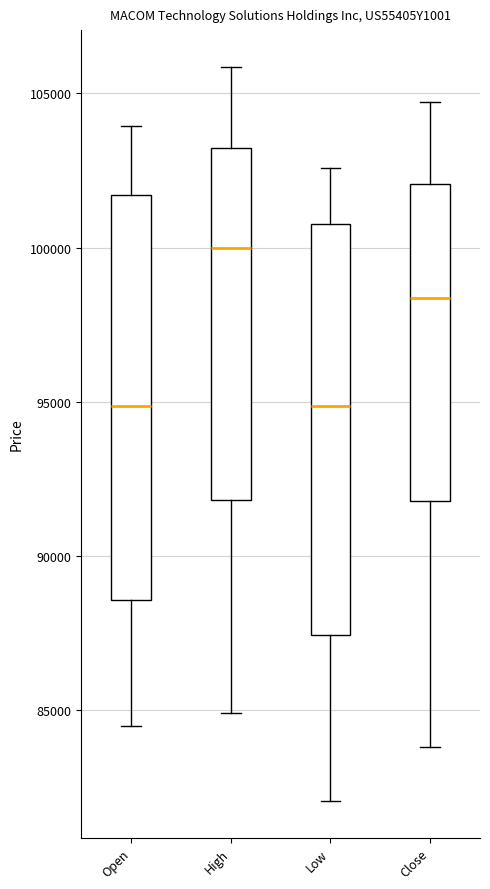

Where does the upper whisker of the box for Close end on the y-axis? The values are not printed on the chart, so give them approximately, as read against the axis.

104500